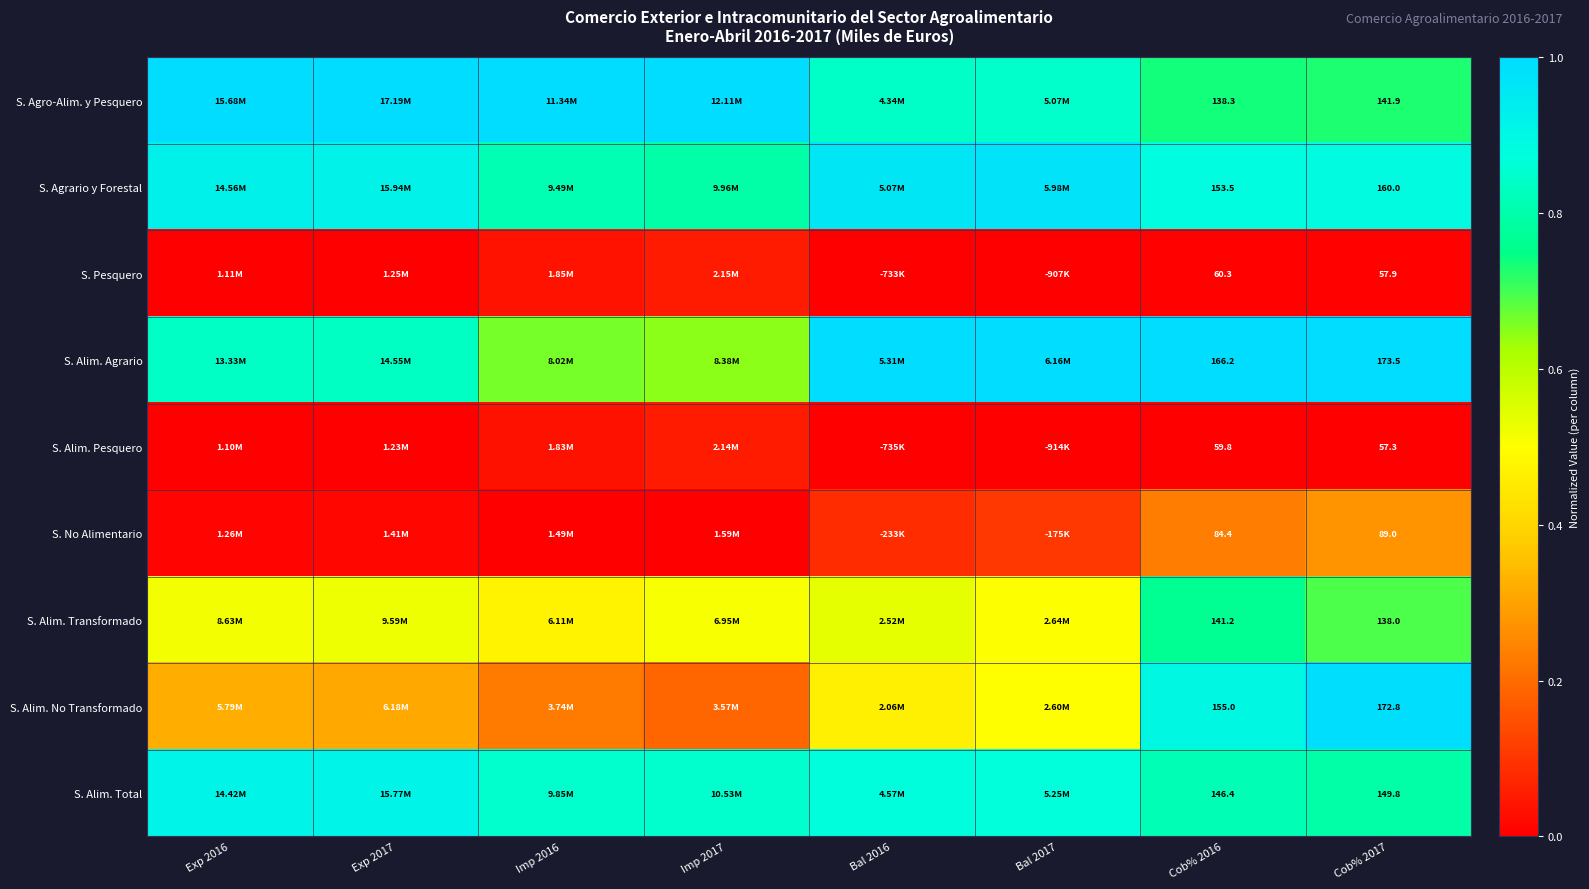

The value of S. No Alimentario at Cob% 2017 is 0.4. True or false?

False